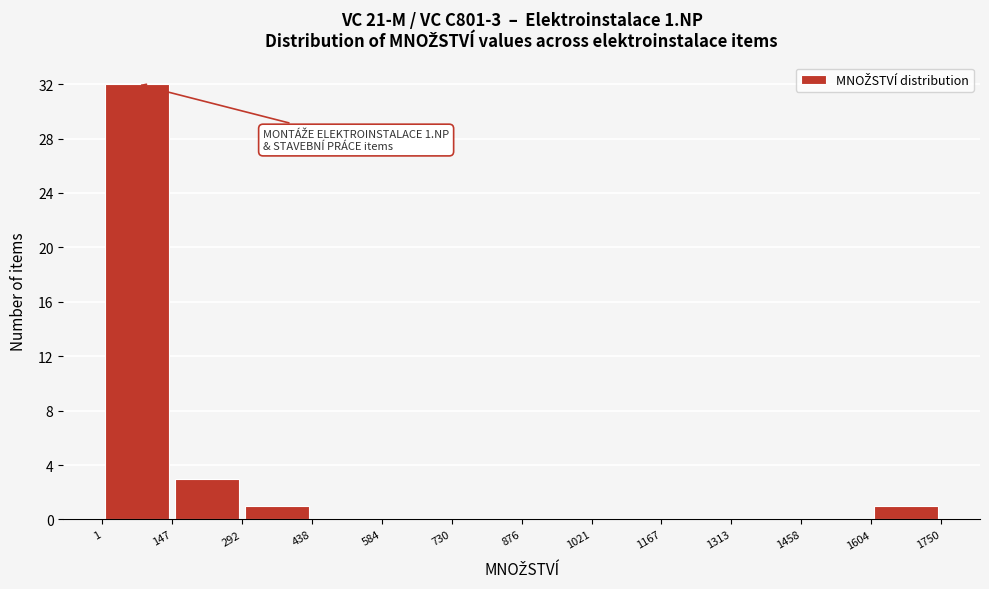

Over which range of the x-axis is the bar tallest?

1 to 147